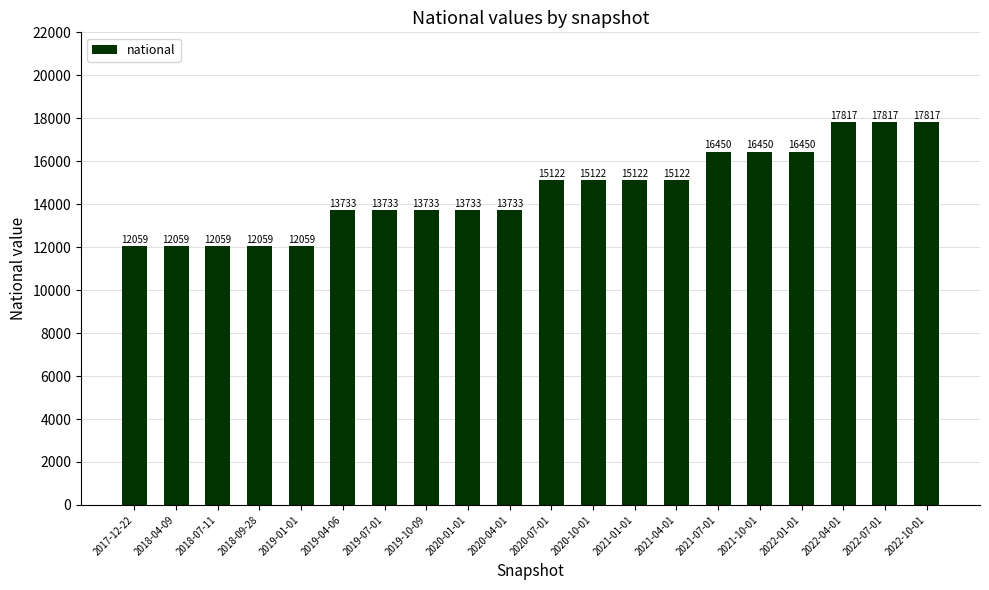

Reading right to left, what are all the values shown in this chart?

2022-10-01=17817	2022-07-01=17817	2022-04-01=17817	2022-01-01=16450	2021-10-01=16450	2021-07-01=16450	2021-04-01=15122	2021-01-01=15122	2020-10-01=15122	2020-07-01=15122	2020-04-01=13733	2020-01-01=13733	2019-10-09=13733	2019-07-01=13733	2019-04-06=13733	2019-01-01=12059	2018-09-28=12059	2018-07-11=12059	2018-04-09=12059	2017-12-22=12059